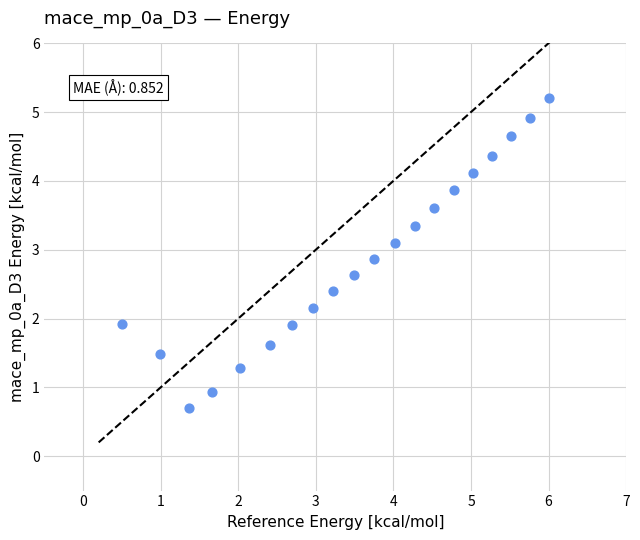

What is the range of X values (max minus min)?

5.5